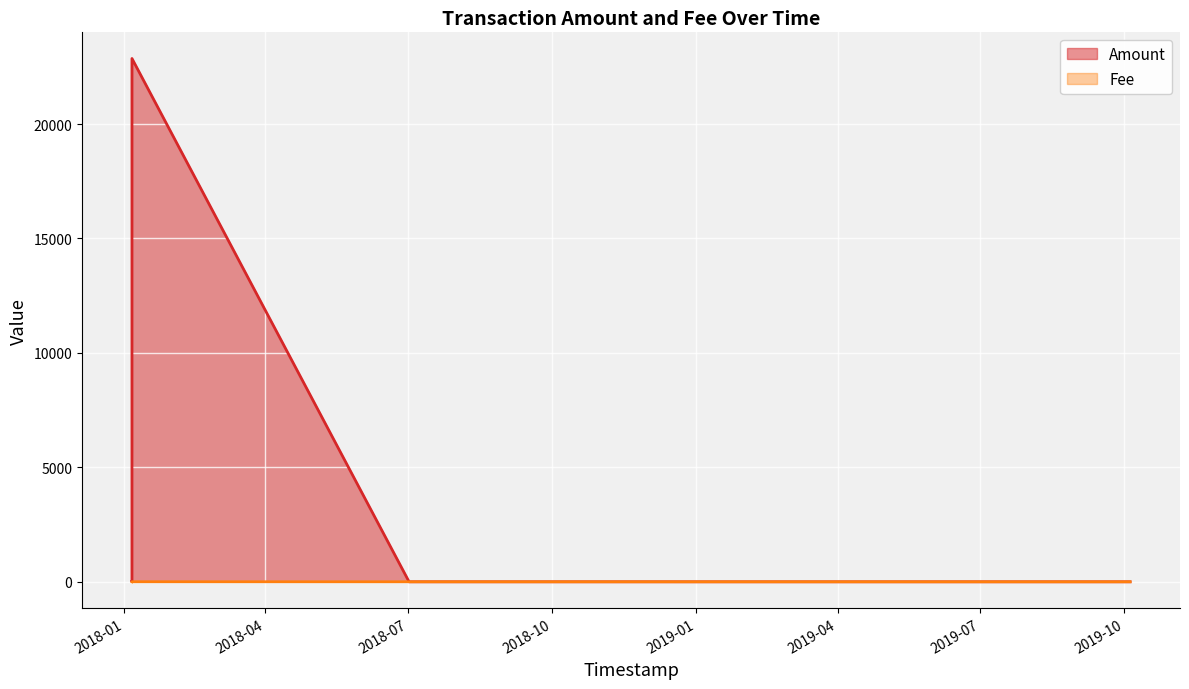

What is the sum of all Amount values?

22881.7